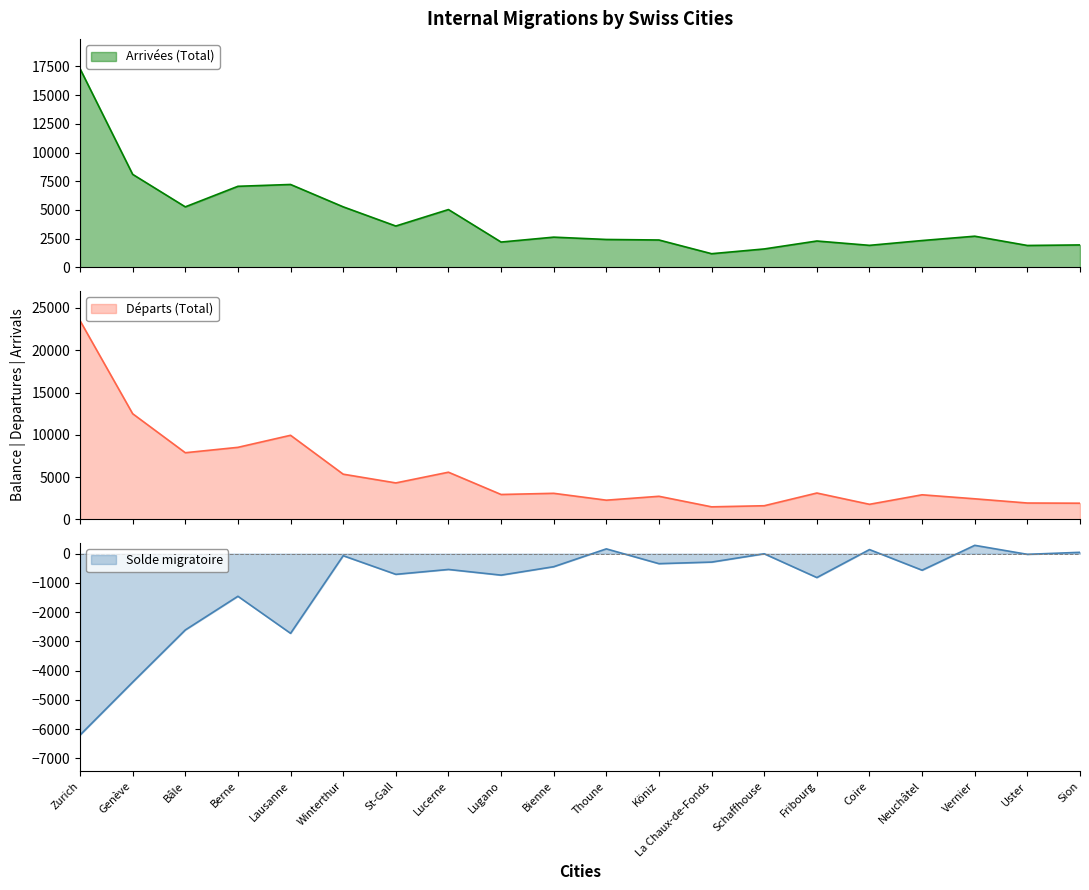

List the series in order of their peak value, lowest first.

Solde migratoire, Arrivées (Total), Départs (Total)